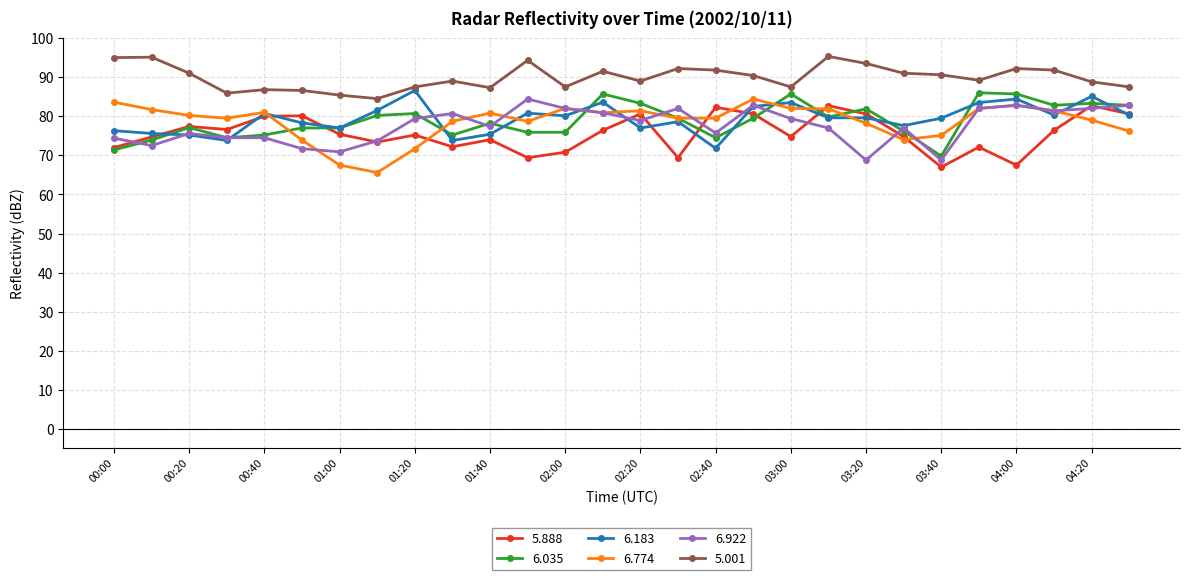

True or false: 5.888 has more than 2 points higher than both neighbors.

True